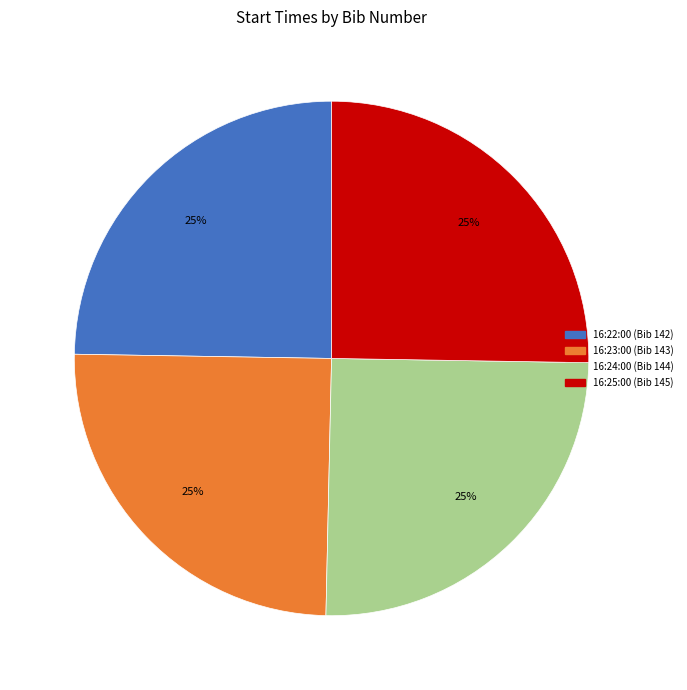

Approximately how many times larger is the value at 16:22:00 (Bib 142) compared to 16:25:00 (Bib 145)?

1.0